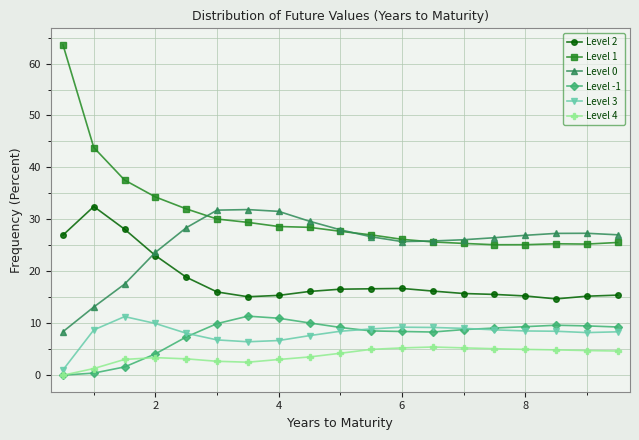

True or false: Level 2 has more than 0 points higher than both neighbors.

True